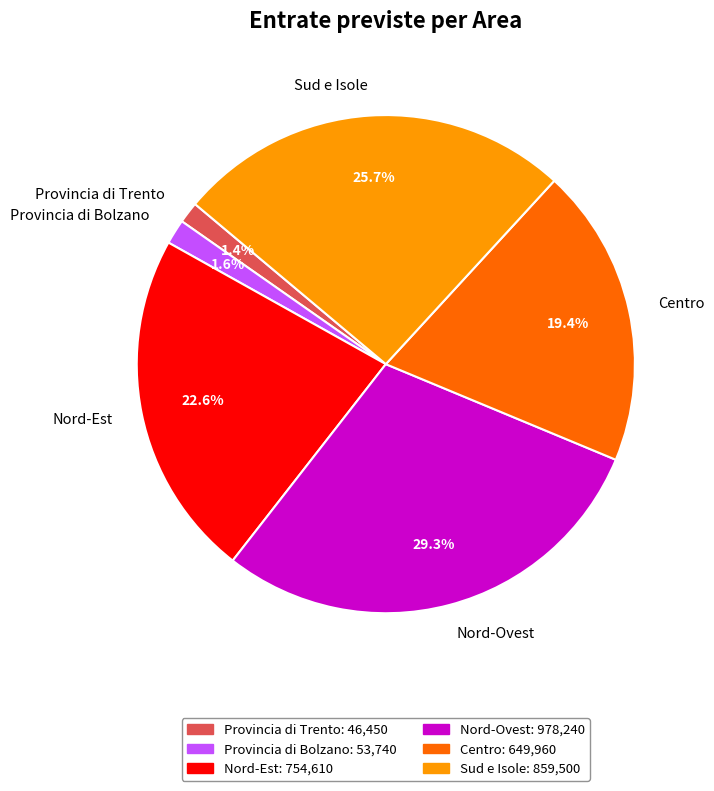

Is there any slice that represents more than half of the pie?

No